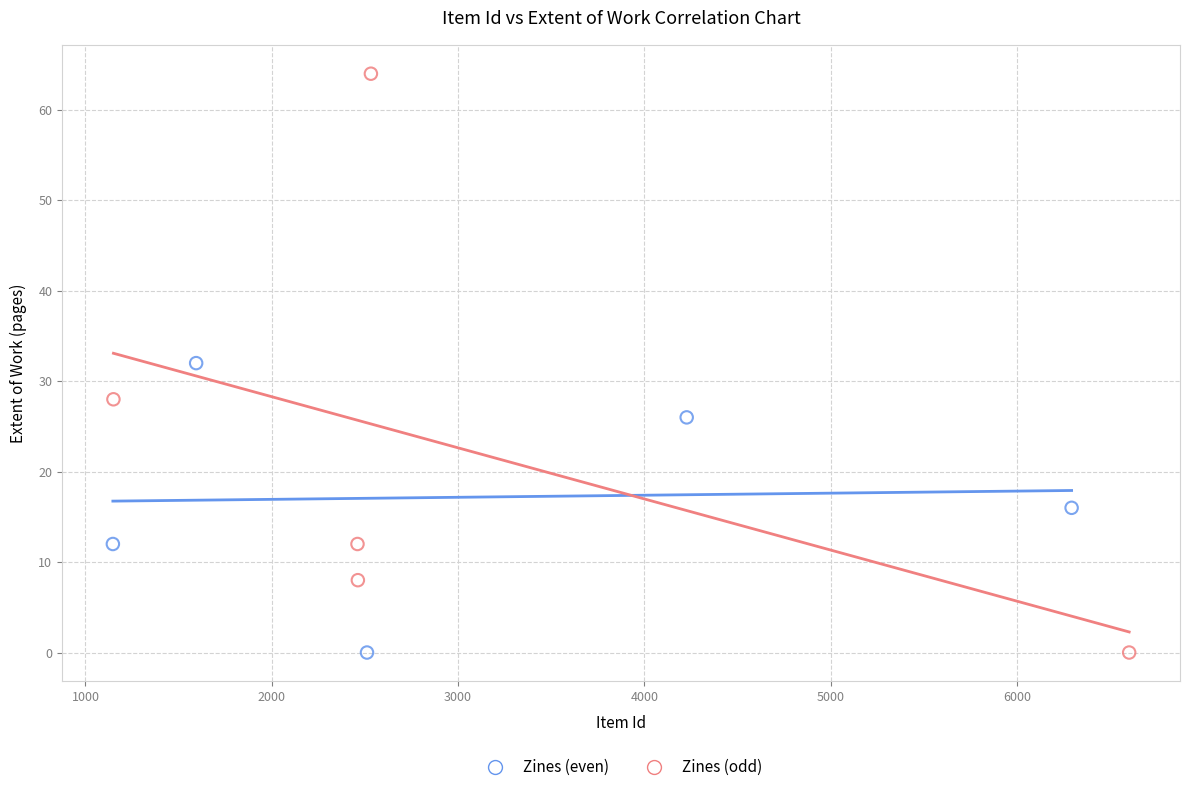

Which series has the widest spread of Y values?

Zines (odd)